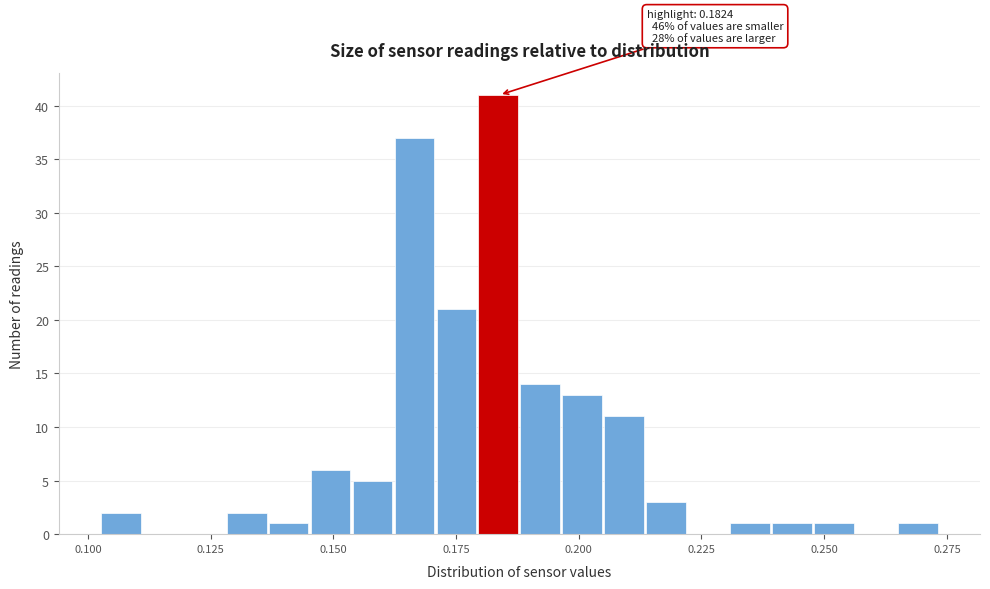

Read against the x-axis, roughly where is the centre of the tallest bar?

0.185